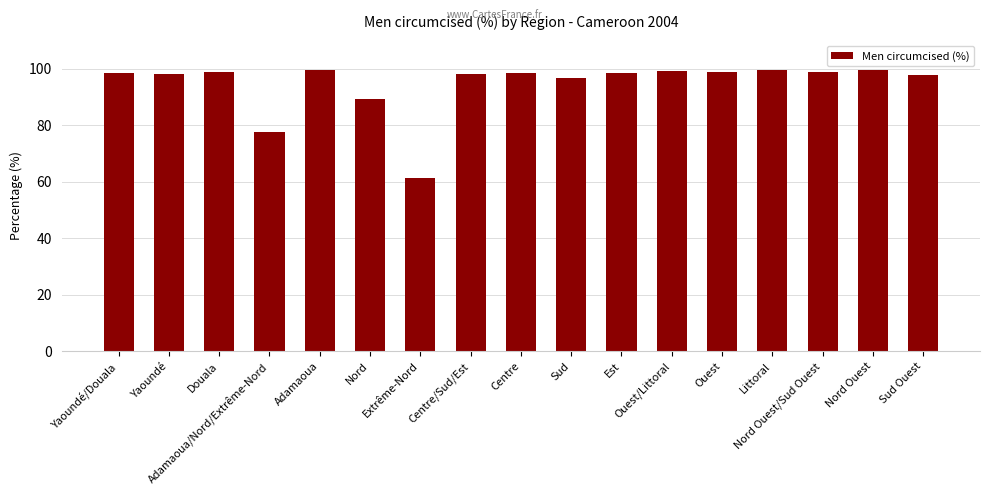

True or false: the data shows 61.3 at Extrême-Nord.

True